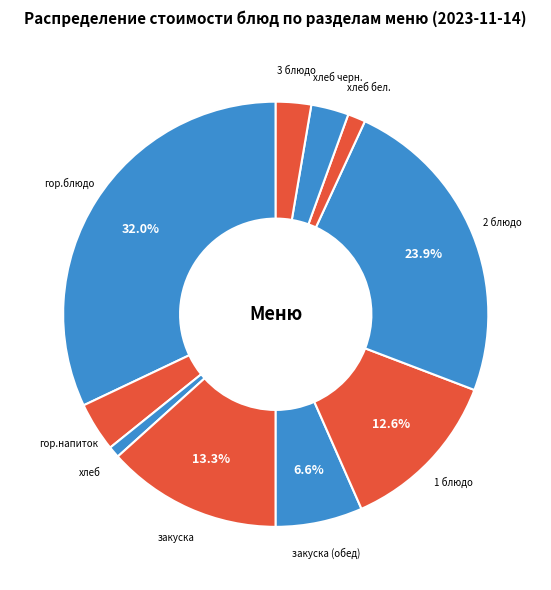

Is хлеб the majority of the pie?

No